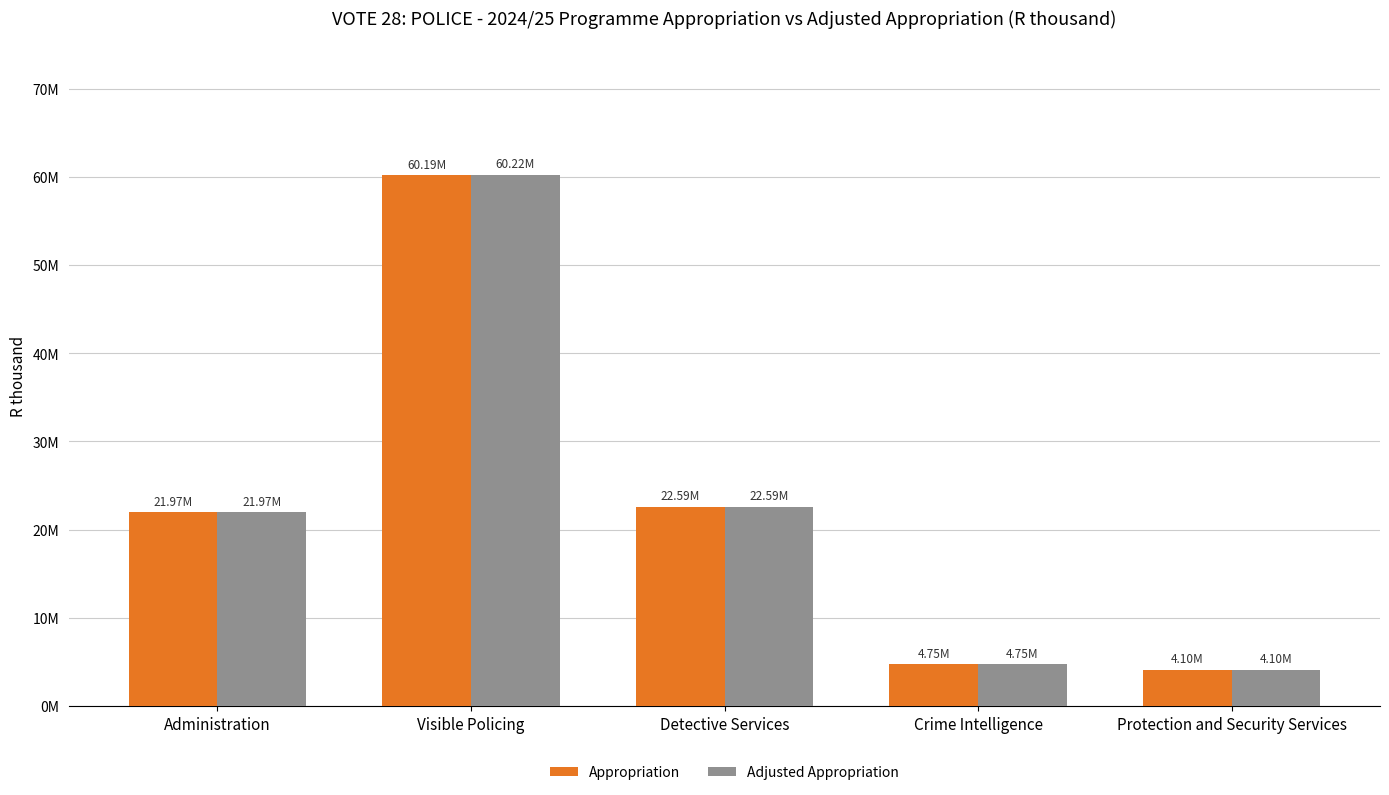

What is the label of the 5th bar from the left?

Protection and Security Services